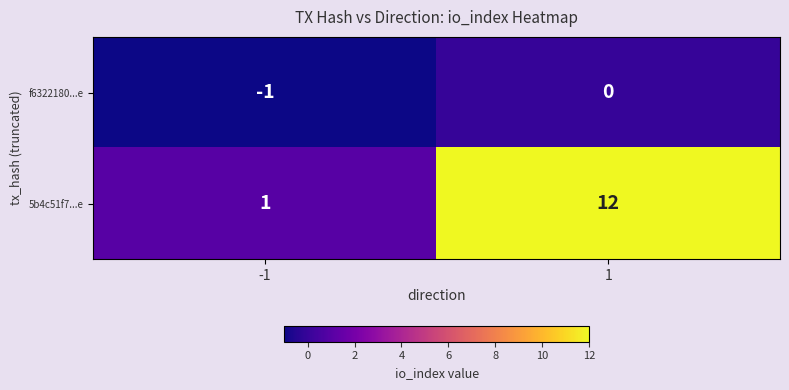

Reading right to left, what are all the values shown in this chart?

f6322180...e: 0	-1
5b4c51f7...e: 12	1